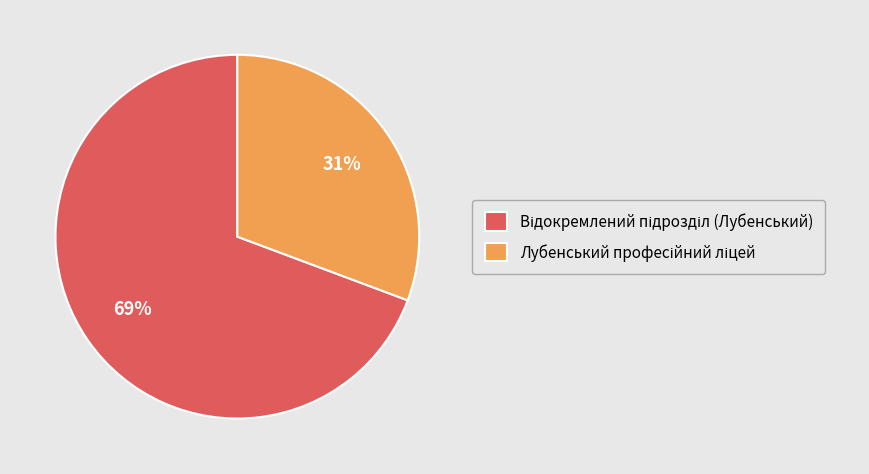

Does any single category account for the majority?

Yes